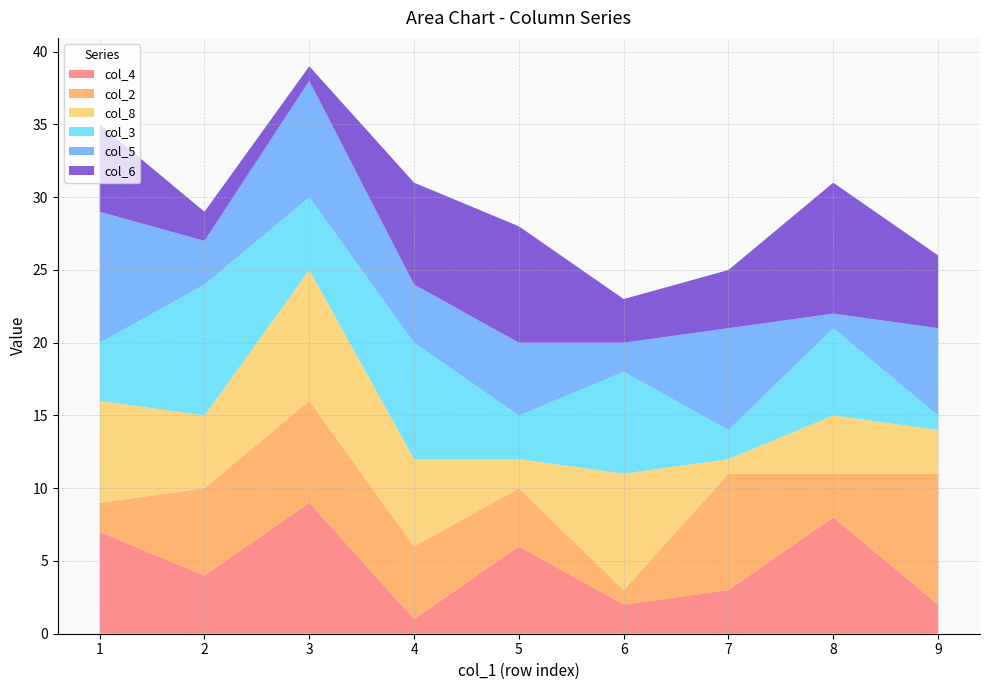

Is it true that col_4 equals 4 at 2?

True